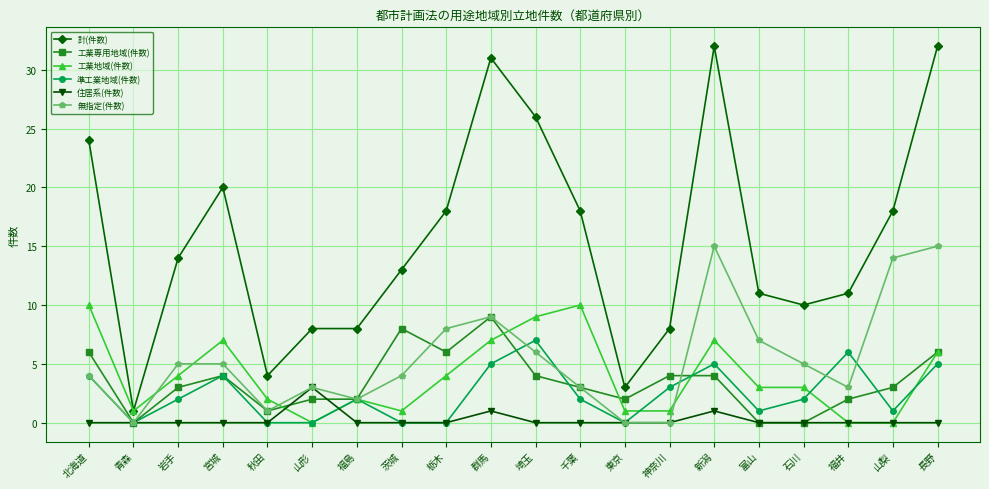

True or false: 無指定(件数) and 計(件数) cross at least once.

False